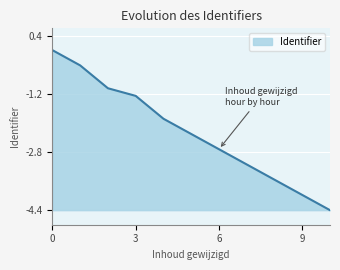

What is the difference between the maximum and minimum values?

4.4